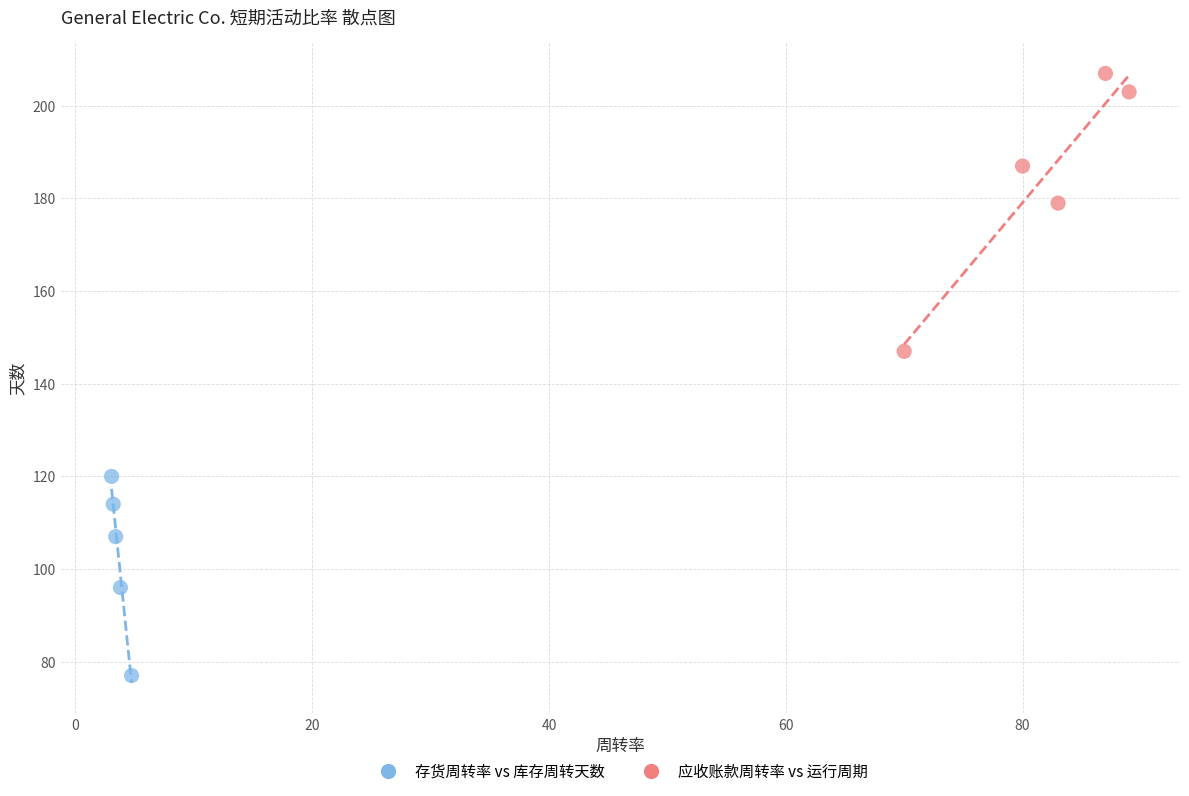

Which series has the widest spread of Y values?

应收账款周转率 vs 运行周期